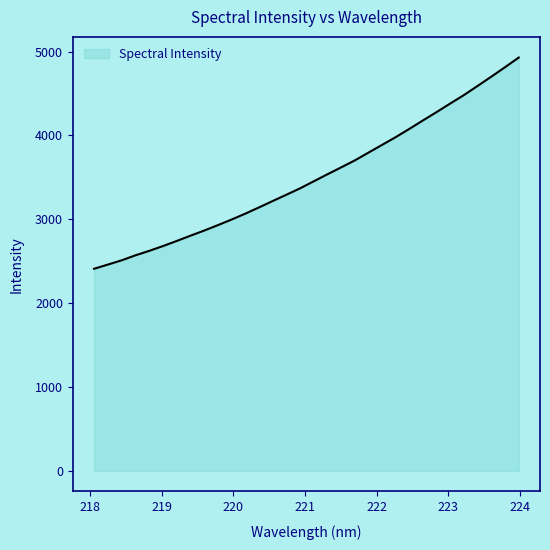

What is the difference between the maximum and minimum values?

2519.6